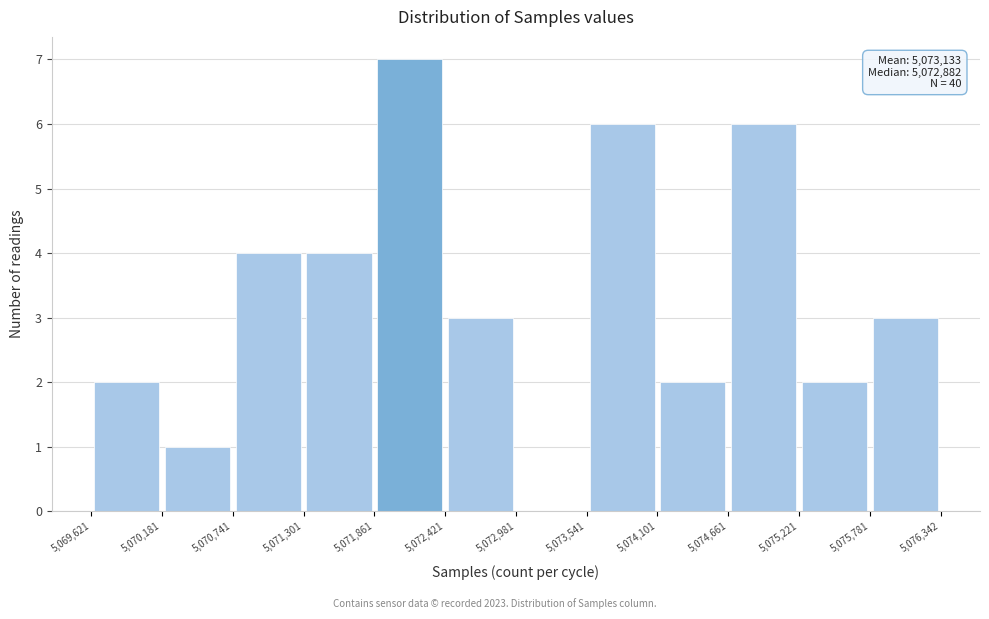

Over which range of the x-axis is the bar tallest?

5,071,861 to 5,072,421